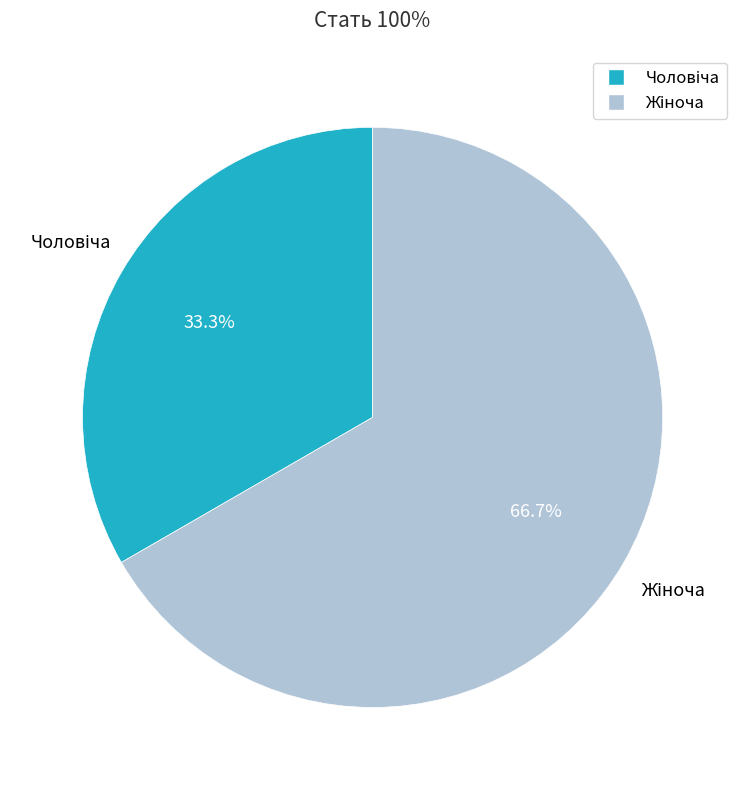

Is there any slice that represents more than half of the pie?

Yes